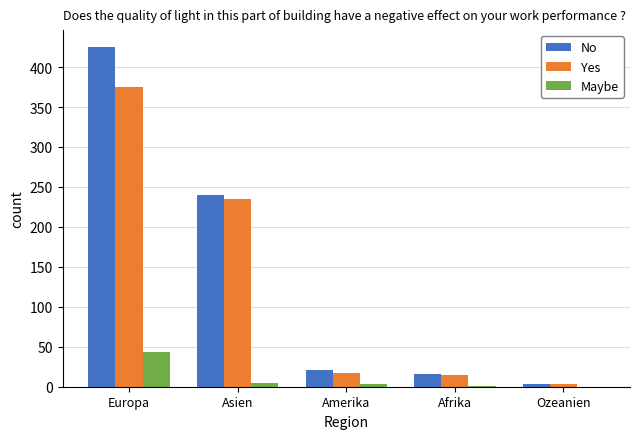

At which category is the sum across all series the highest?

Europa